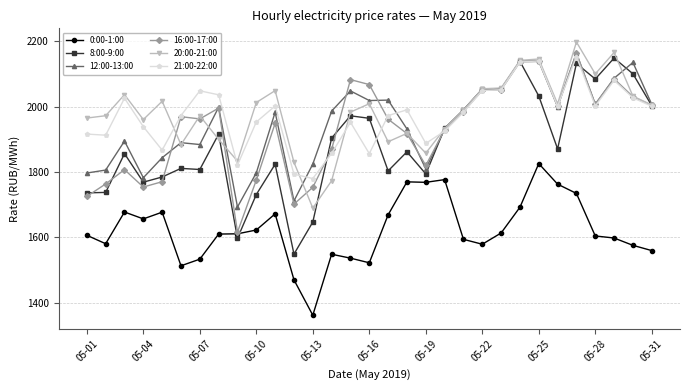

True or false: 8:00-9:00 and 0:00-1:00 cross at least once.

True